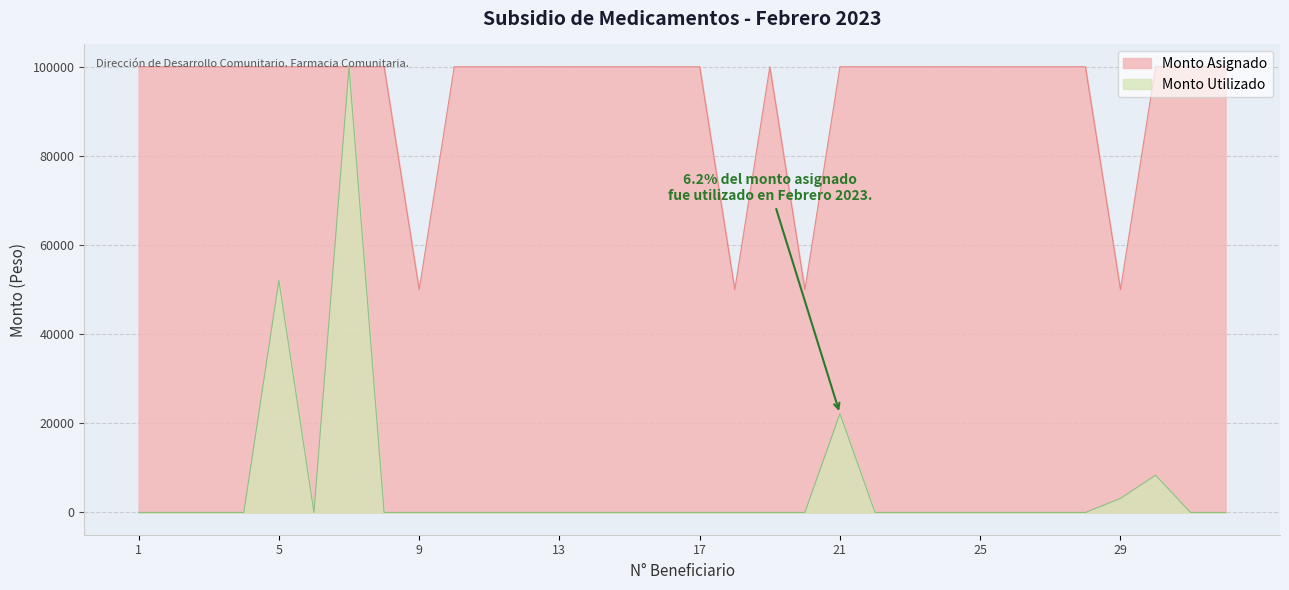

True or false: Monto Asignado has a value of 41702 at 2.

False